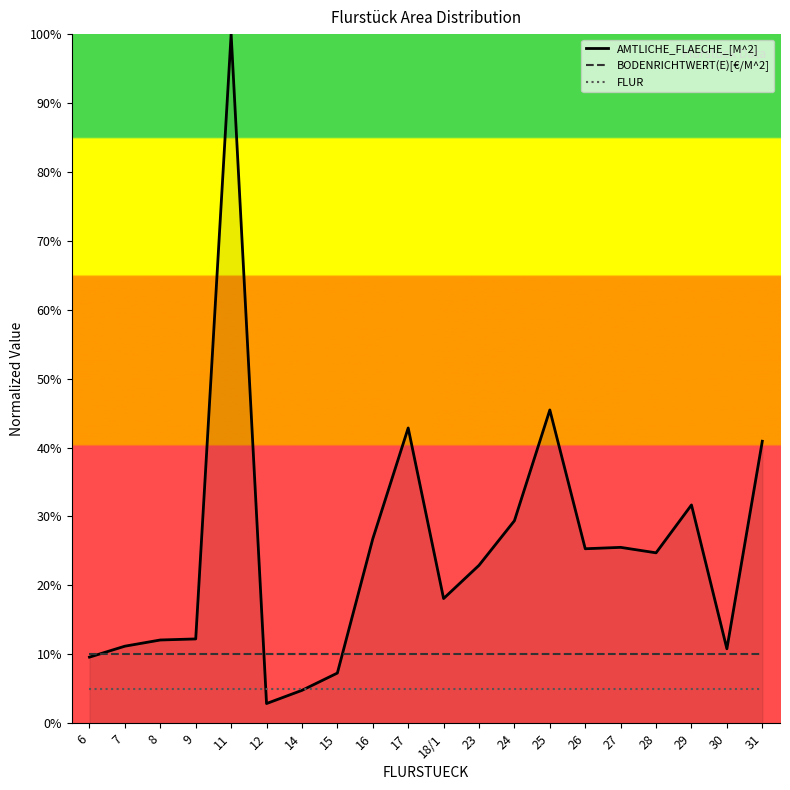

What is the maximum value shown in the chart?

100.0